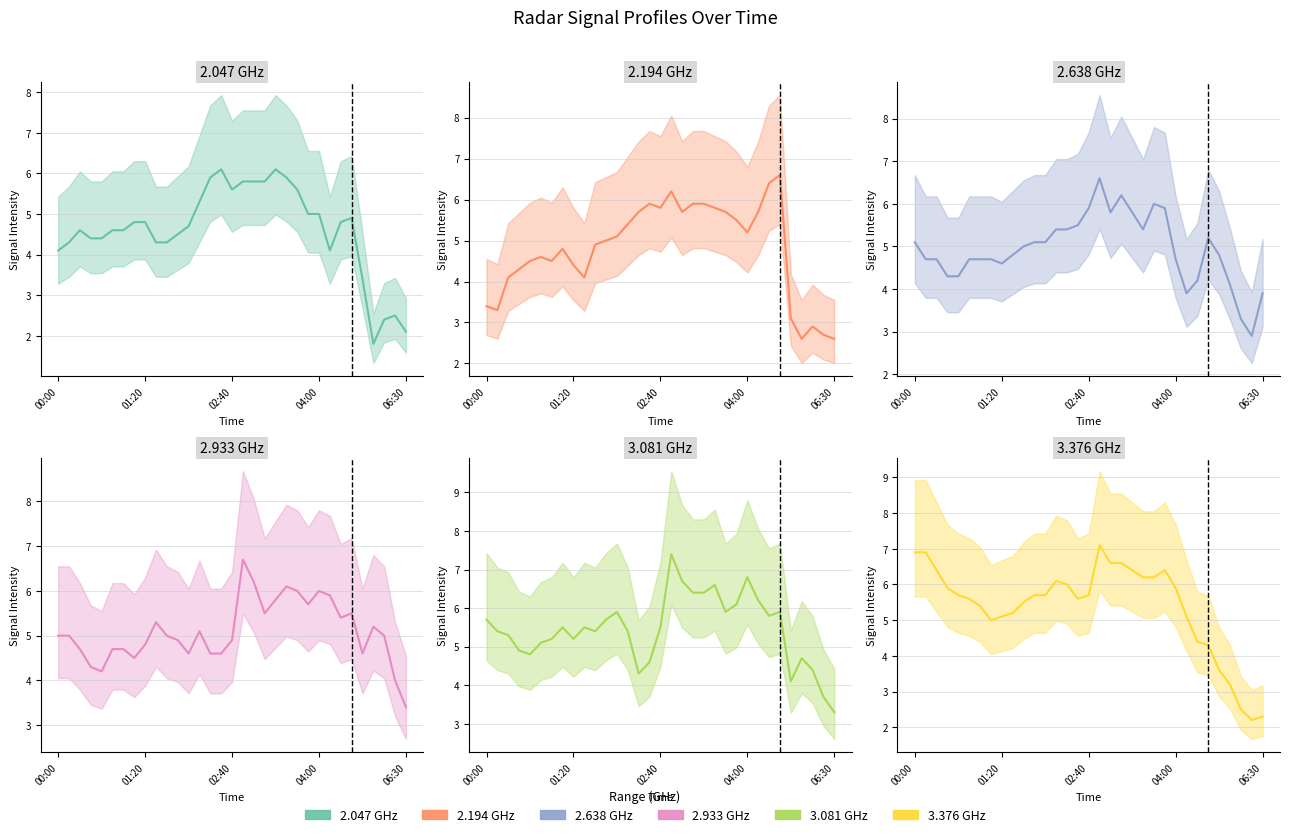

True or false: 3.081 and 2.638 cross at least once.

True